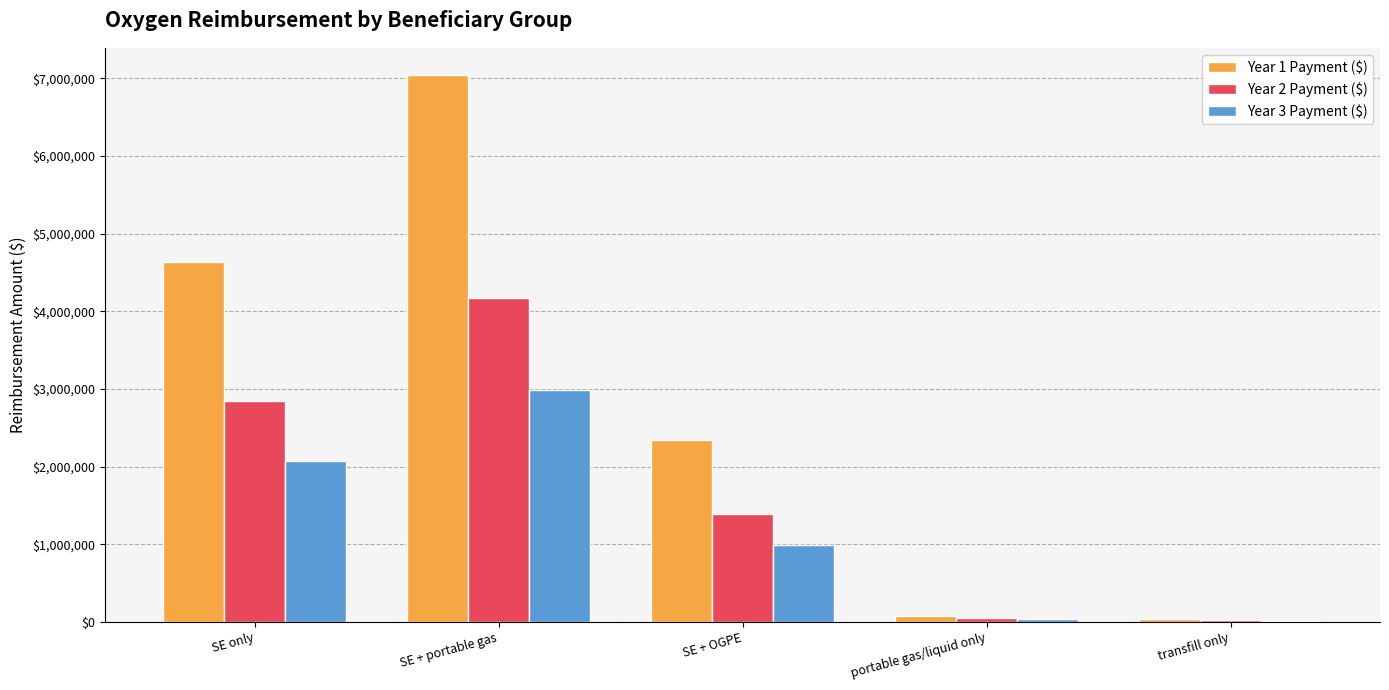

How many data points in Year 1 Payment ($) are above 2343453?

3